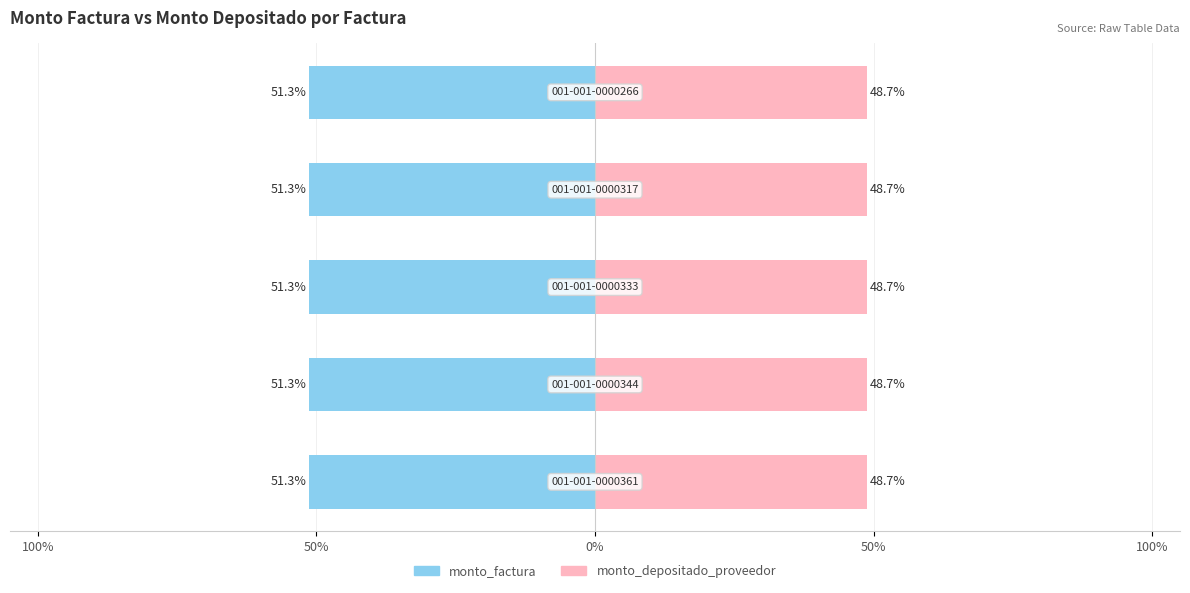

Reading right to left, list all the values displayed in this chart.

monto_factura: 100%=-51.3	50%=-51.3	0%=-51.3	50%=-51.3	100%=-51.3
monto_depositado_proveedor: 100%=48.7	50%=48.7	0%=48.7	50%=48.7	100%=48.7